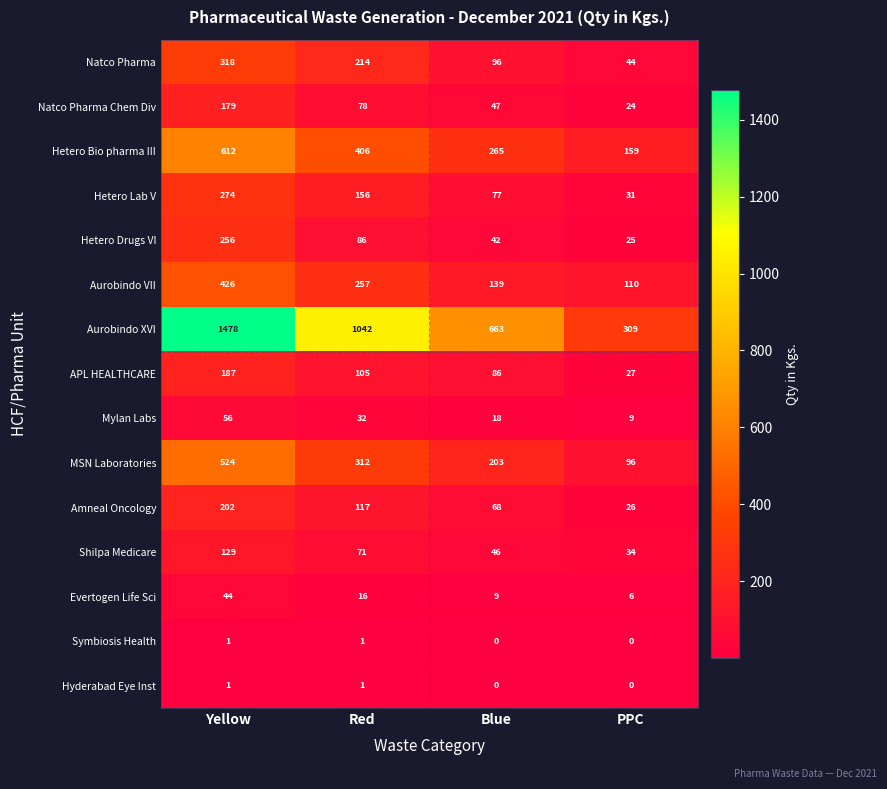

Which label corresponds to the largest value in the chart?

Yellow